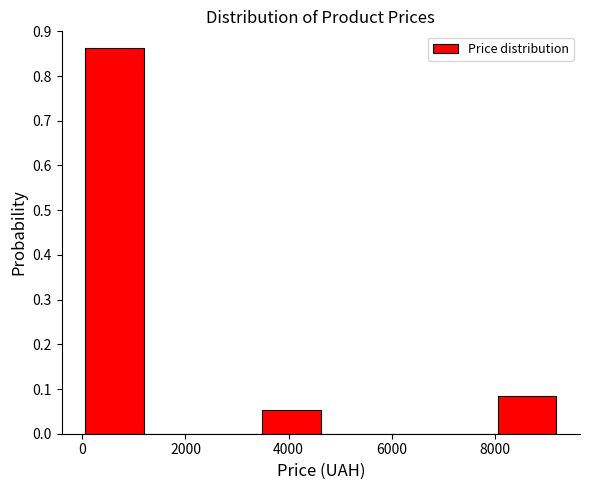

Reading left to right, list every bar in this chart as the range it spans on the x-axis followed by its height. Neither the bar edges nor the heights are printed on the chart, so give them approximately, as read against the axes.

0 to 1200: 0.86
1200 to 2400: 0
2400 to 3400: 0
3400 to 4600: 0.05
4600 to 5800: 0
5800 to 7000: 0
7000 to 8000: 0
8000 to 9200: 0.08